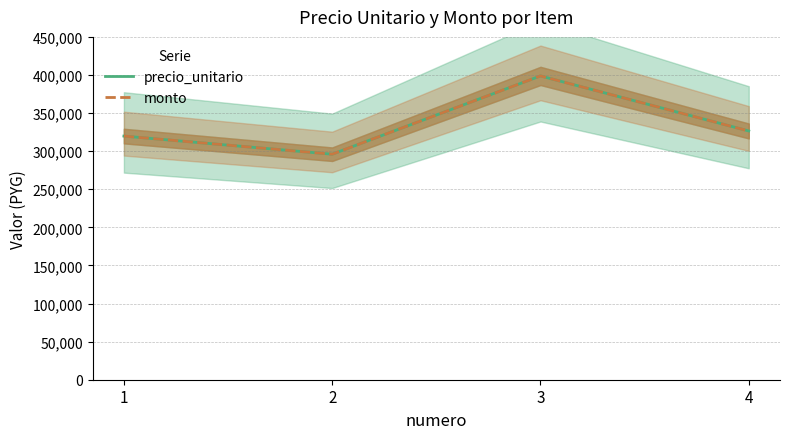

Reading left to right, extract all data points from this chart.

precio_unitario: 319800	296000	398750	326500
monto: 319800	296000	398750	326500